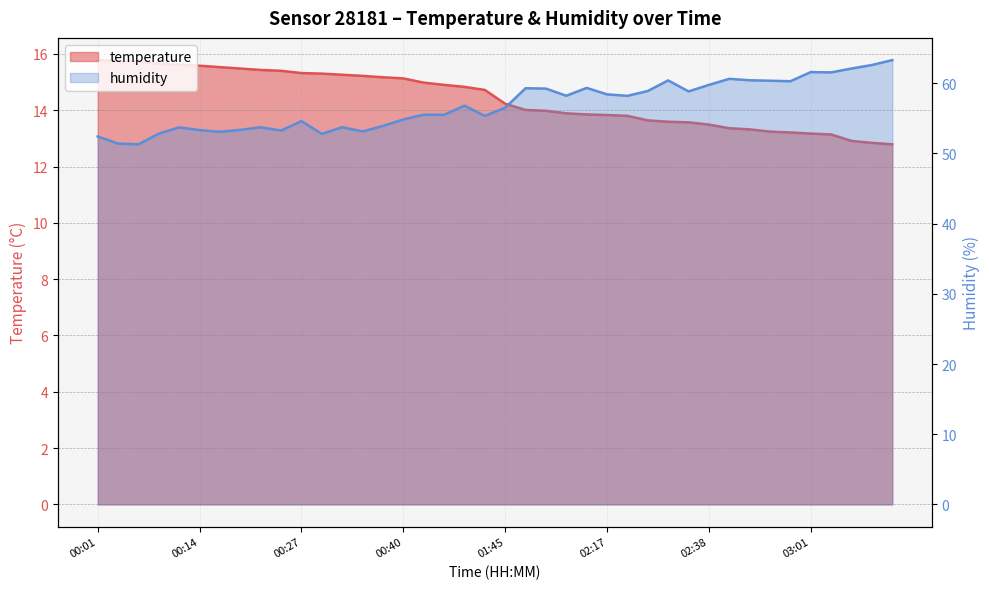

Which series has the largest total across all categories?

humidity